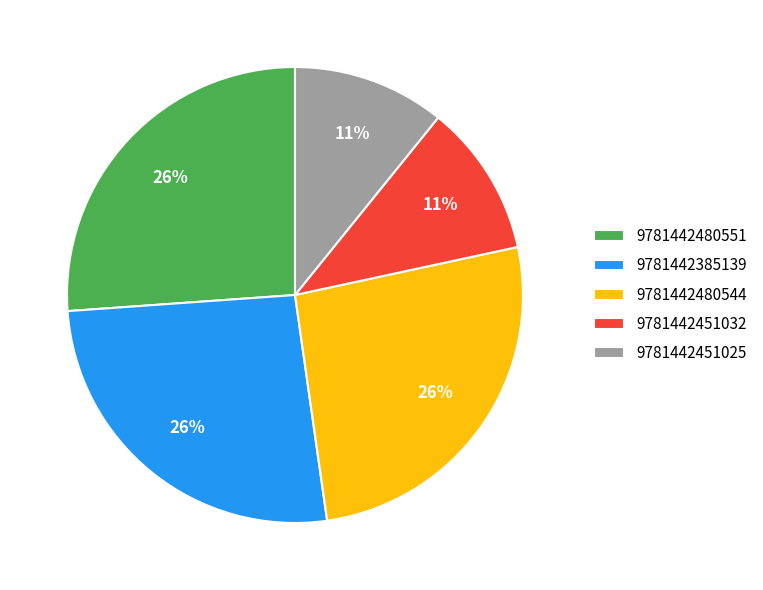

Approximately how many times larger is the value at 9781442385139 compared to 9781442480551?

1.0